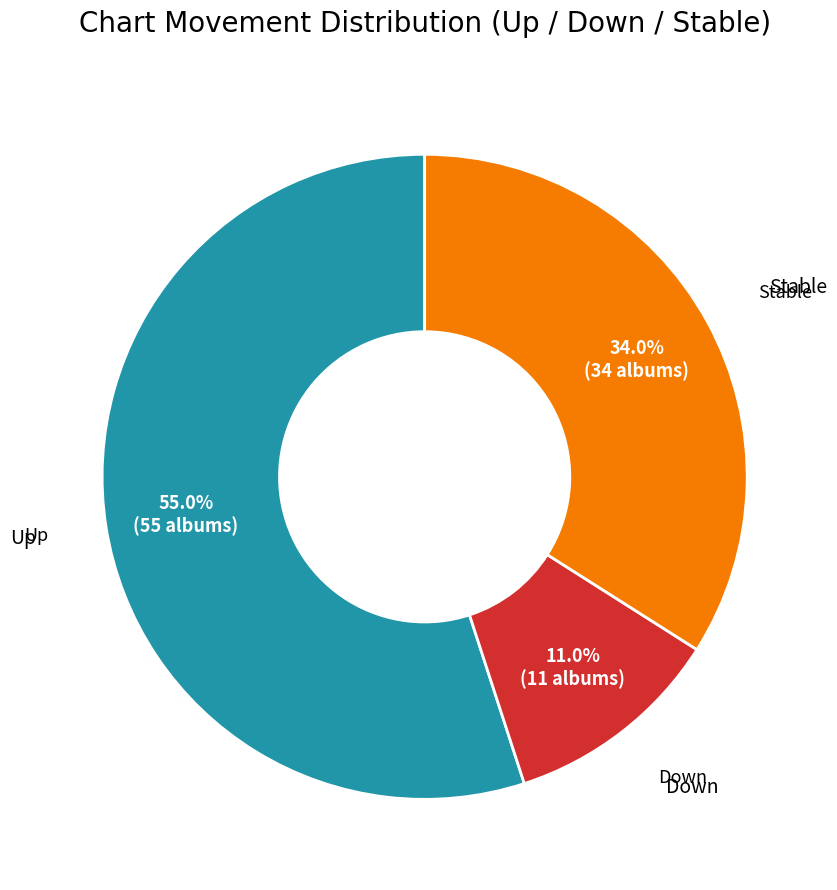

Does any single category account for the majority?

Yes